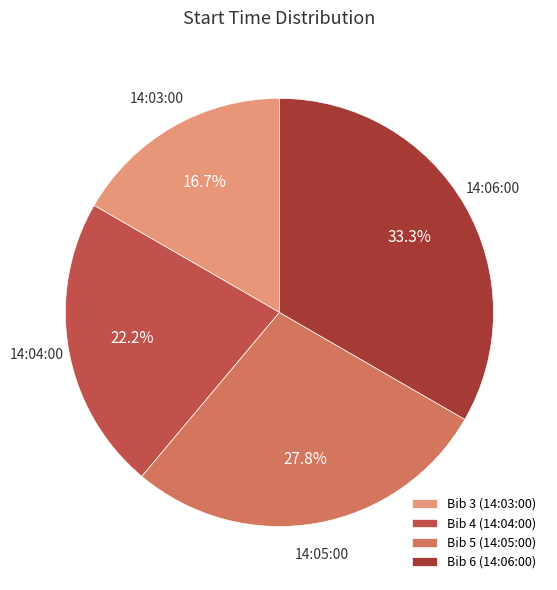

What portion of the pie excludes Bib 4 (14:04:00)?

77.8%